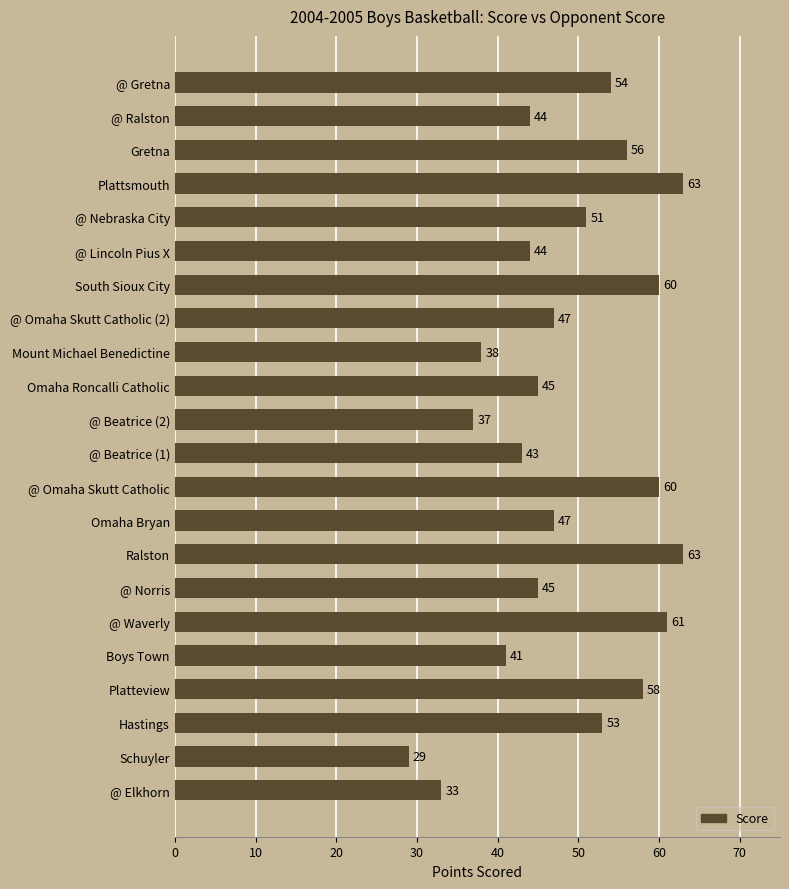

Are the bars horizontal?

Yes